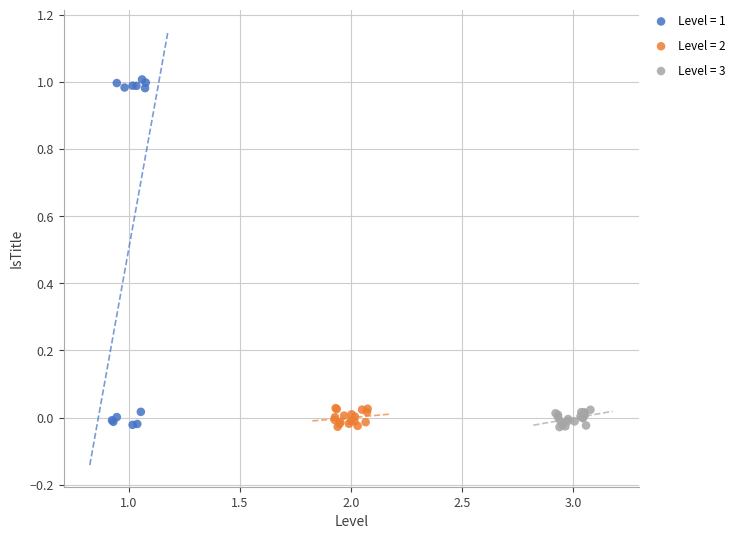

Which series has the widest spread of Y values?

Level = 1